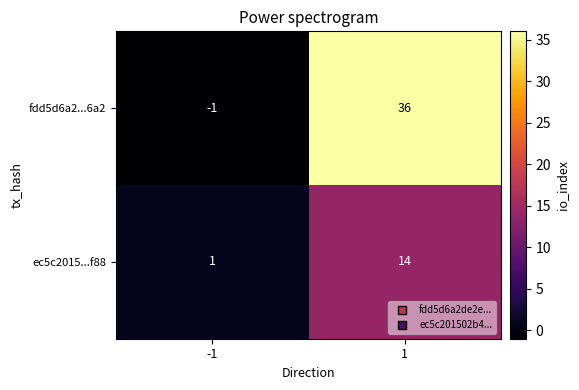

Reading left to right, what are all the values shown in this chart?

fdd5d6a2...6a2: -1=-1	1=36
ec5c2015...f88: -1=1	1=14